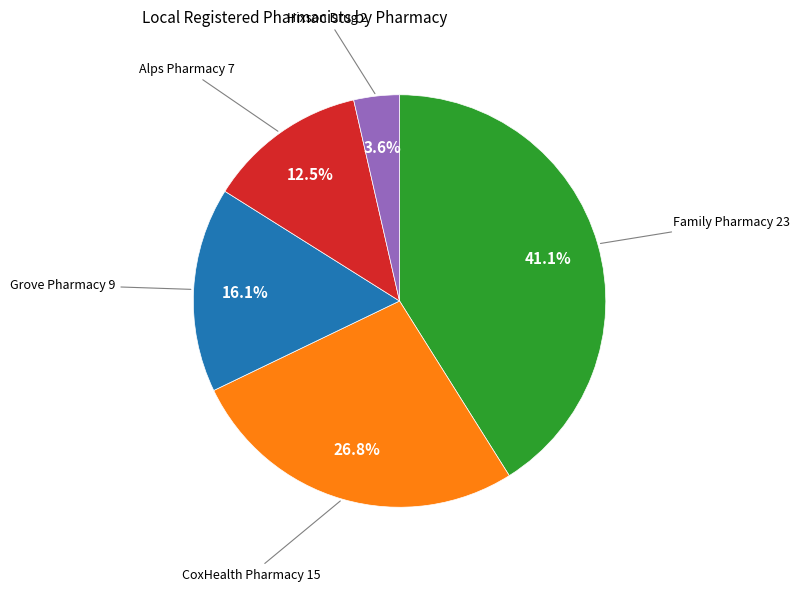

Does any single category account for the majority?

No